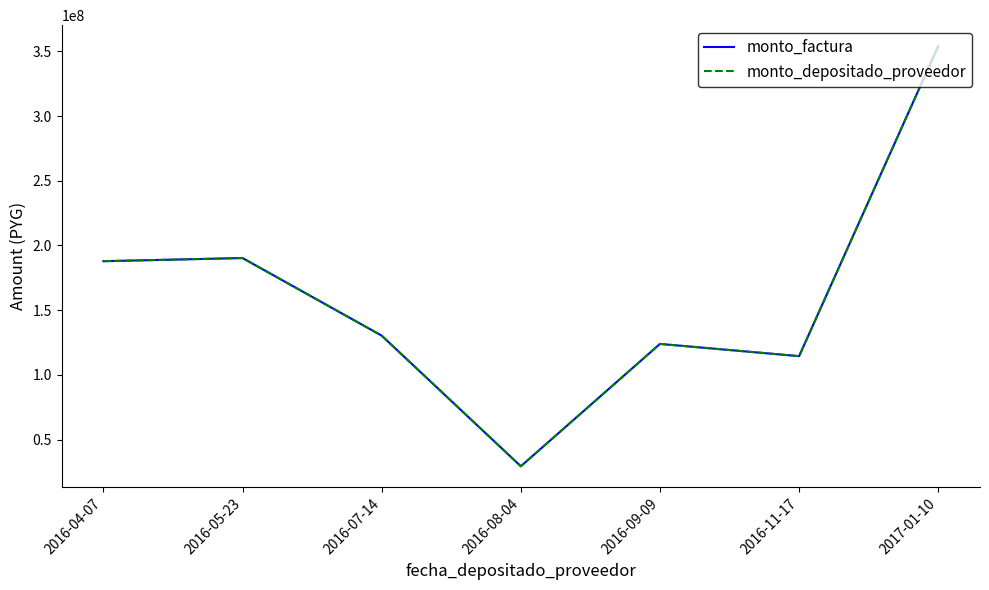

Is this an area chart (filled region under the line)?

No